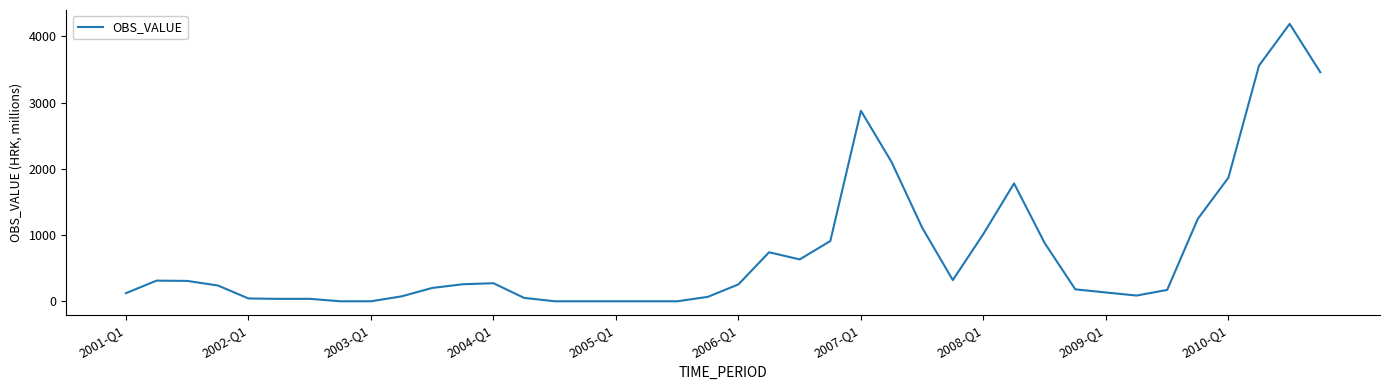

What is the greatest value displayed?

4189.1